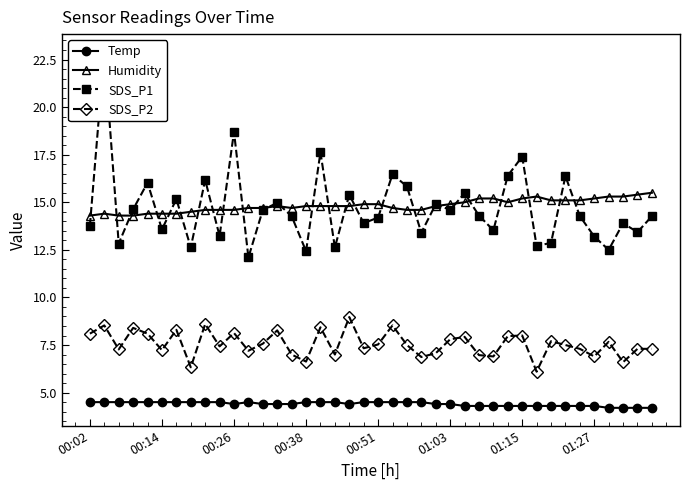

How many lines are shown in the chart?

4